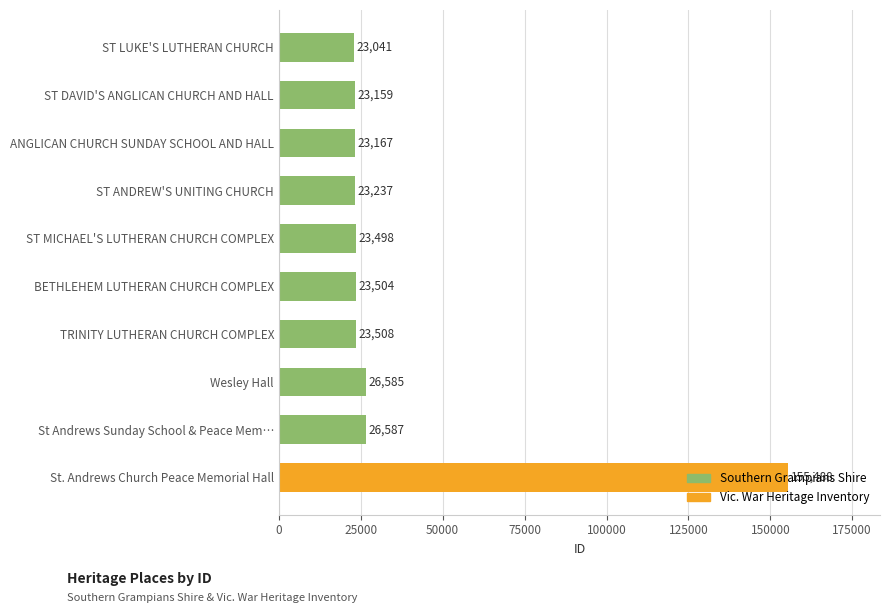

What is the minimum value shown in the chart?

23041